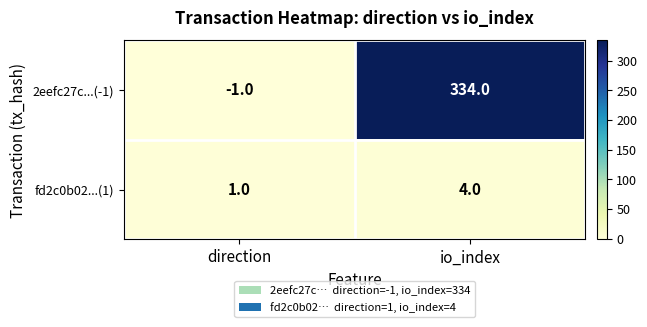

What is the spread (max minus min) of values at io_index?

330